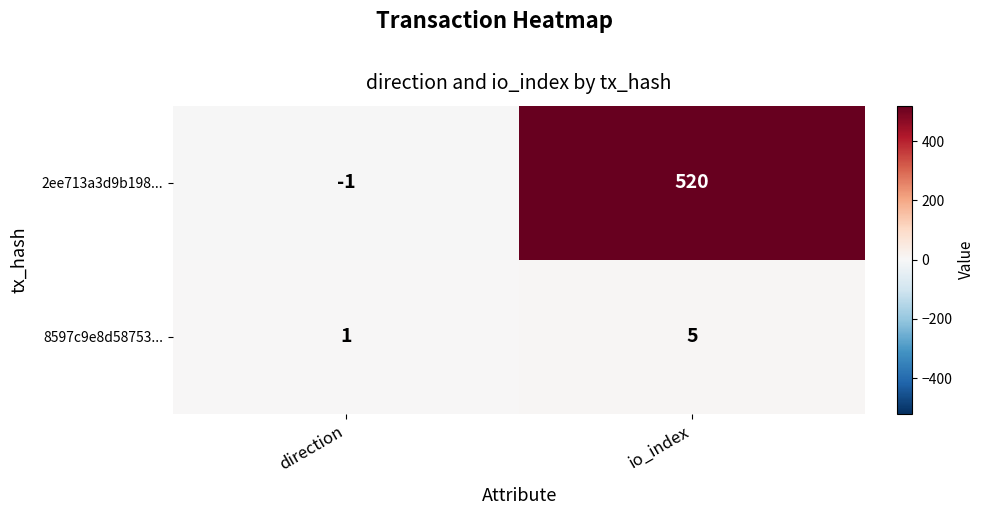

Is it true that 8597c9e8d58753... equals 2 at direction?

False